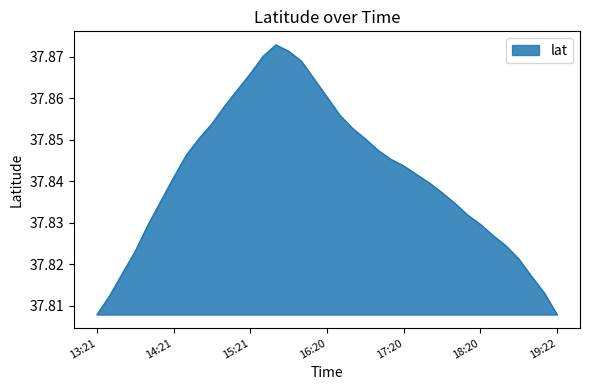

Does the chart have visible grid lines?

No